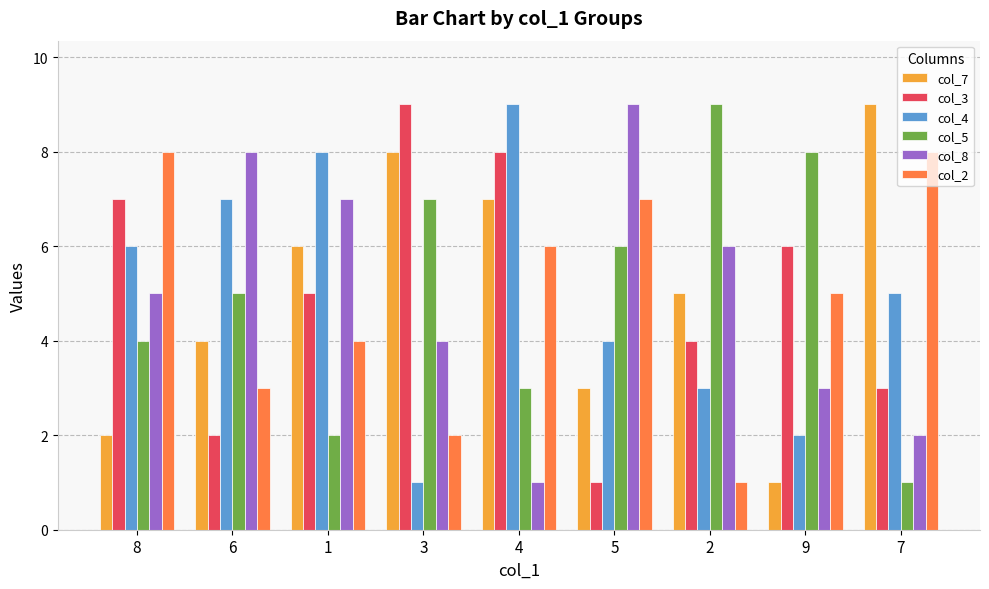

What is the average value of the col_4 series?

5